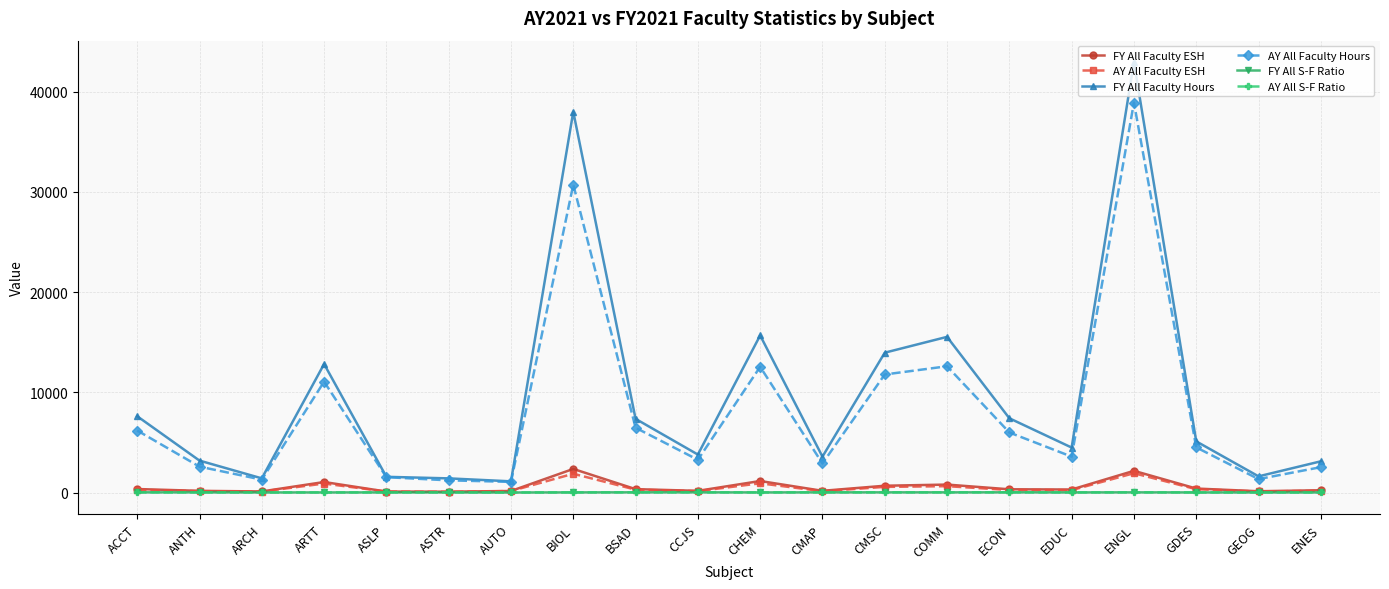

Which series has the widest spread of values?

FY All Faculty Hours